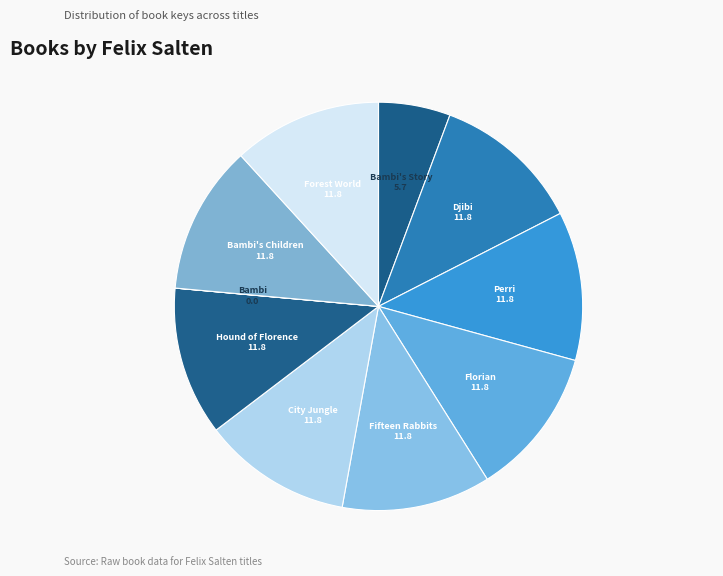

Is it true that Perri is 12% of the pie?

True